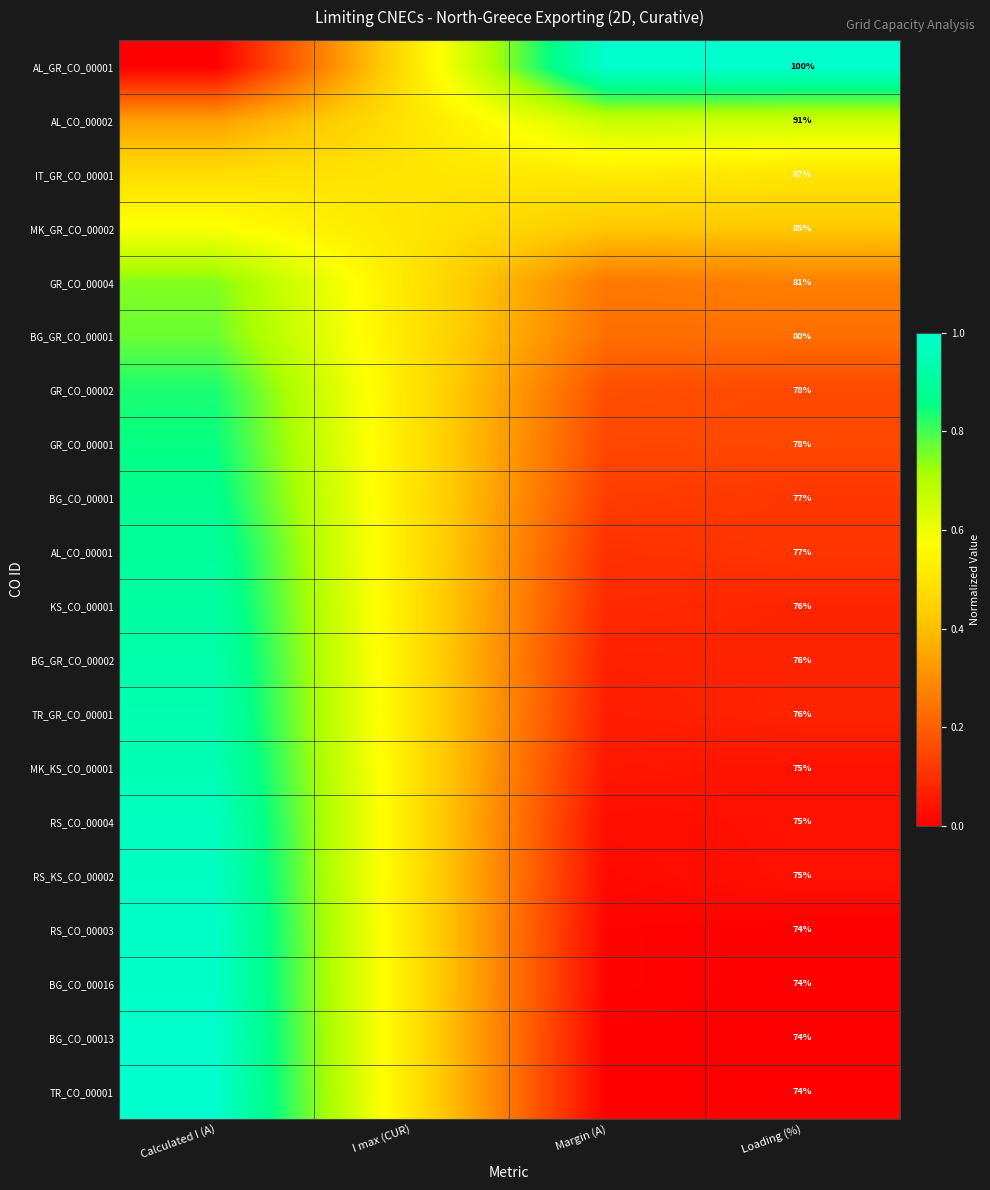

What is the difference between the second highest and second lowest values in the MK_KS_CO_00001 series?

0.5